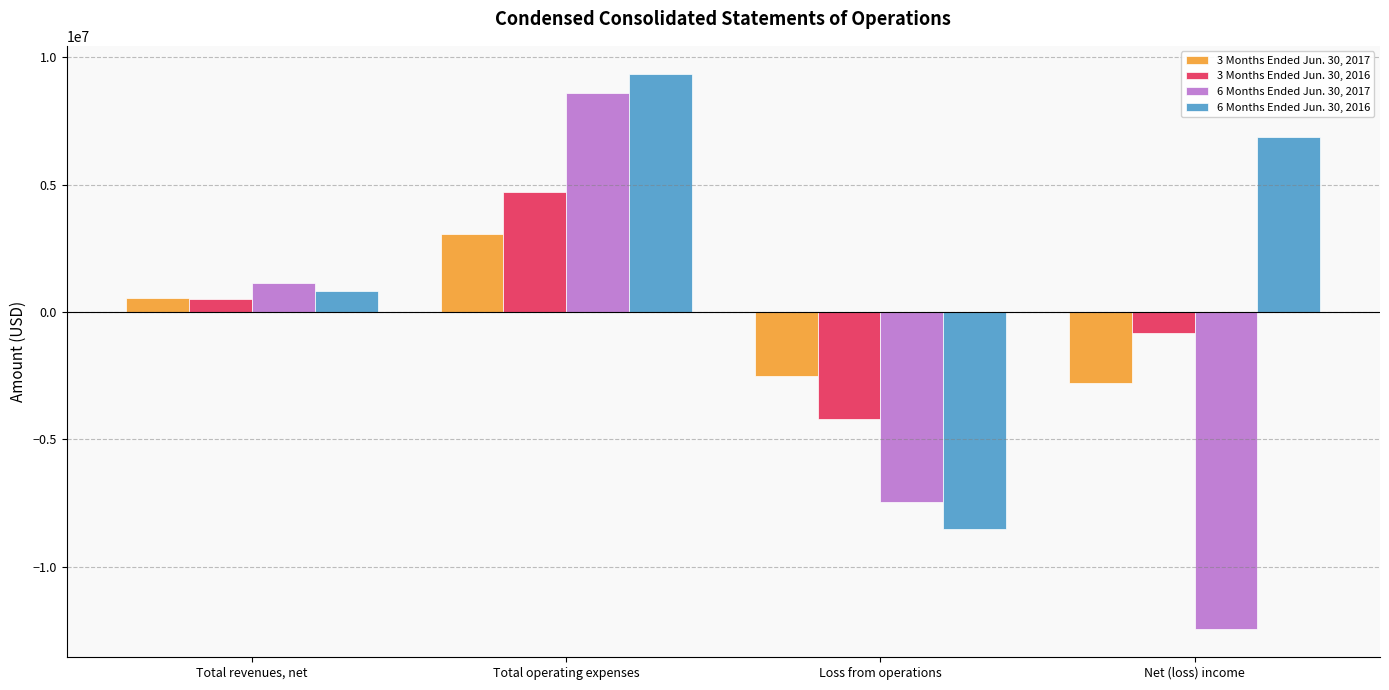

What is the difference between the 6 Months Ended Jun. 30, 2017 values at Net (loss) income and Total revenues, net?

13615813